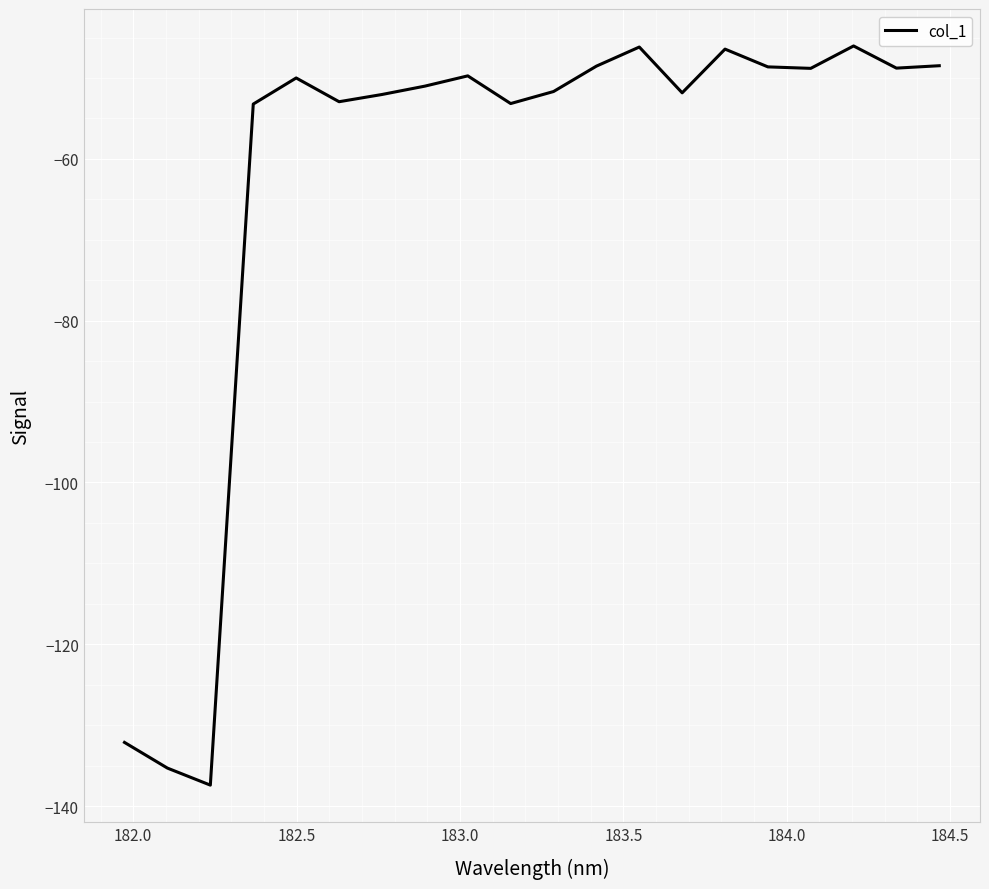

What is the maximum value shown in the chart?

-46.0